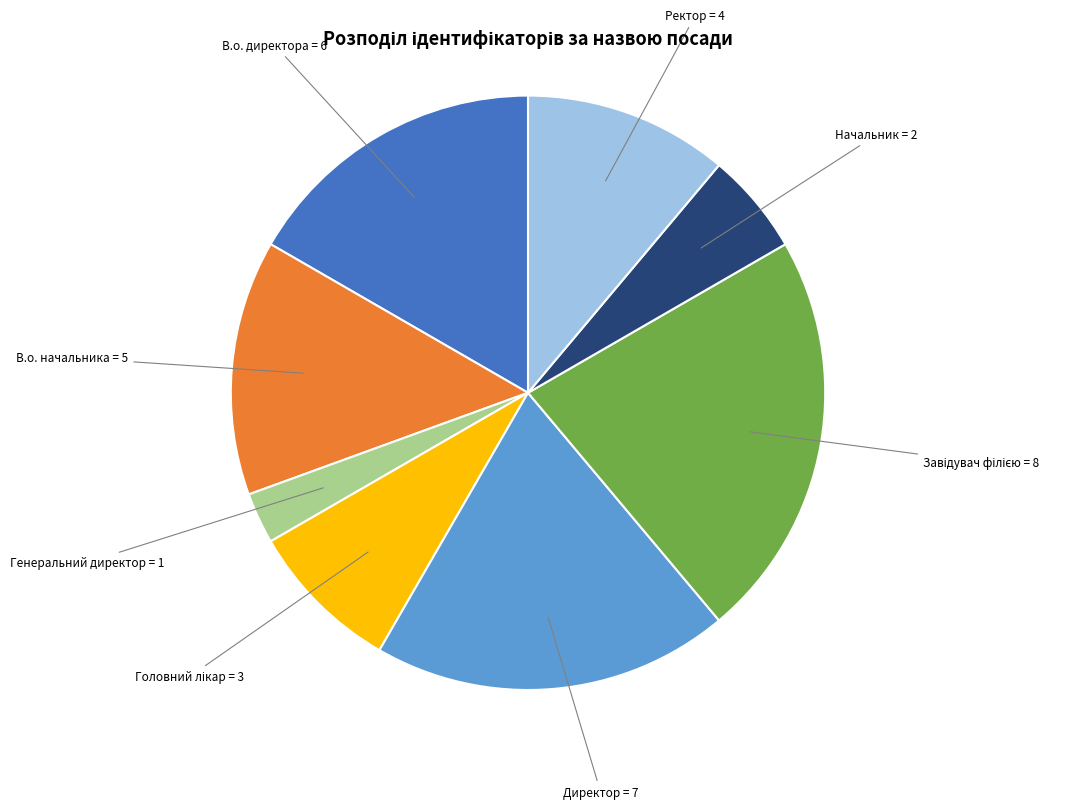

Count the number of slices in the pie.

8